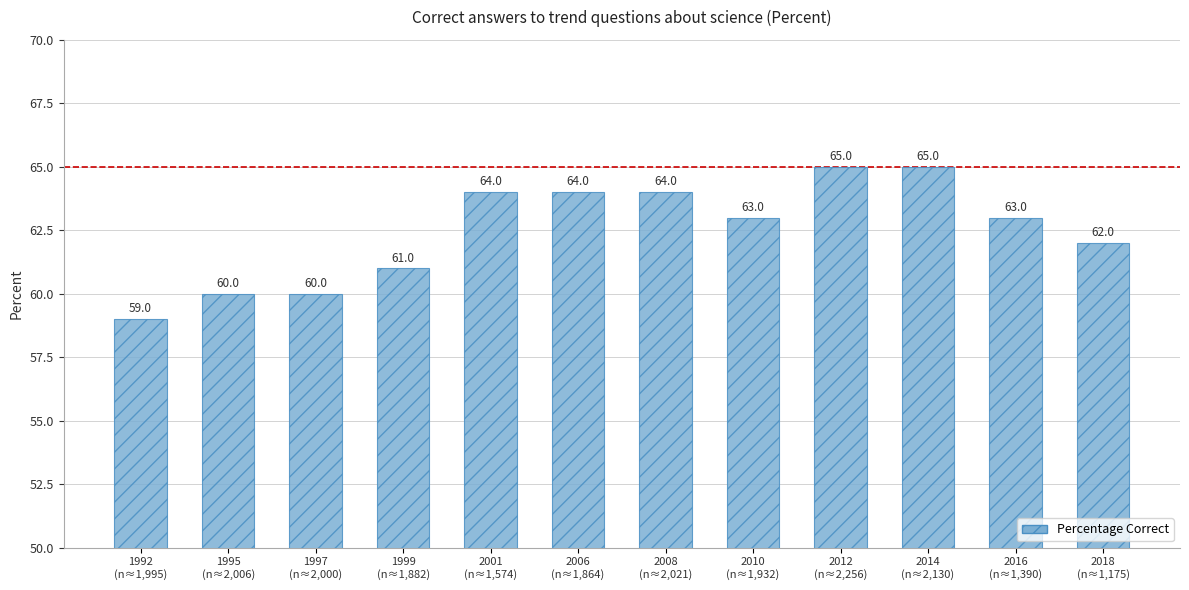

The chart shows a value of 64 at 2008
(n≈2,021). True or false?

True